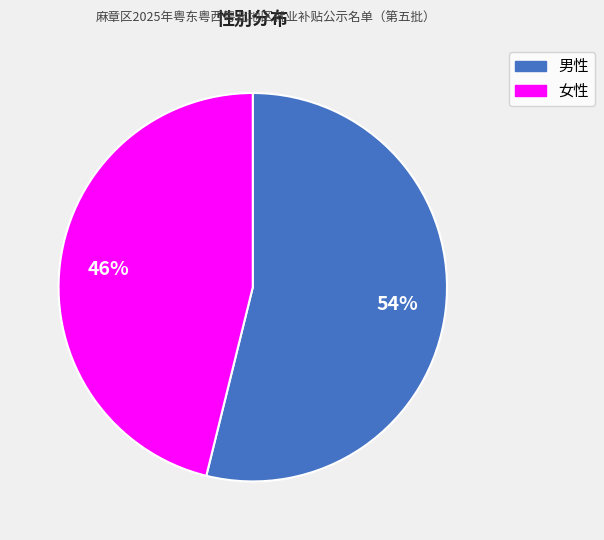

Is it true that 女性 is 59% of the pie?

False